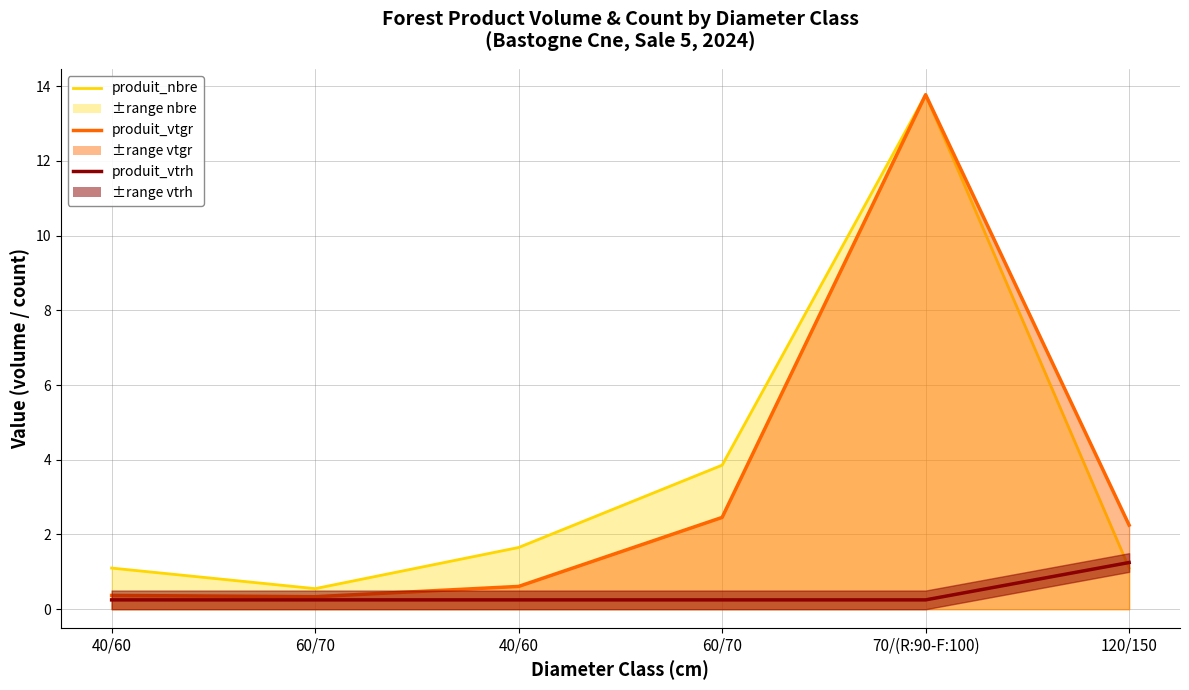

At which label does produit_vtrh line reach its minimum?

40/60